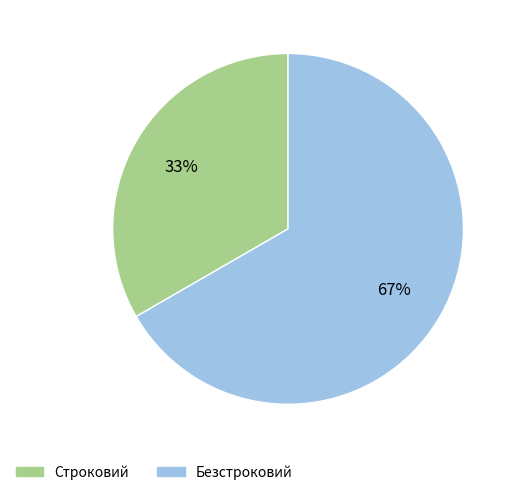

Combined, do Безстроковий and Строковий account for over 50%?

Yes